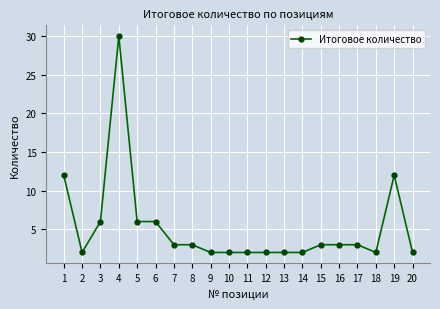

Which has a higher value, 17 or 14?

17